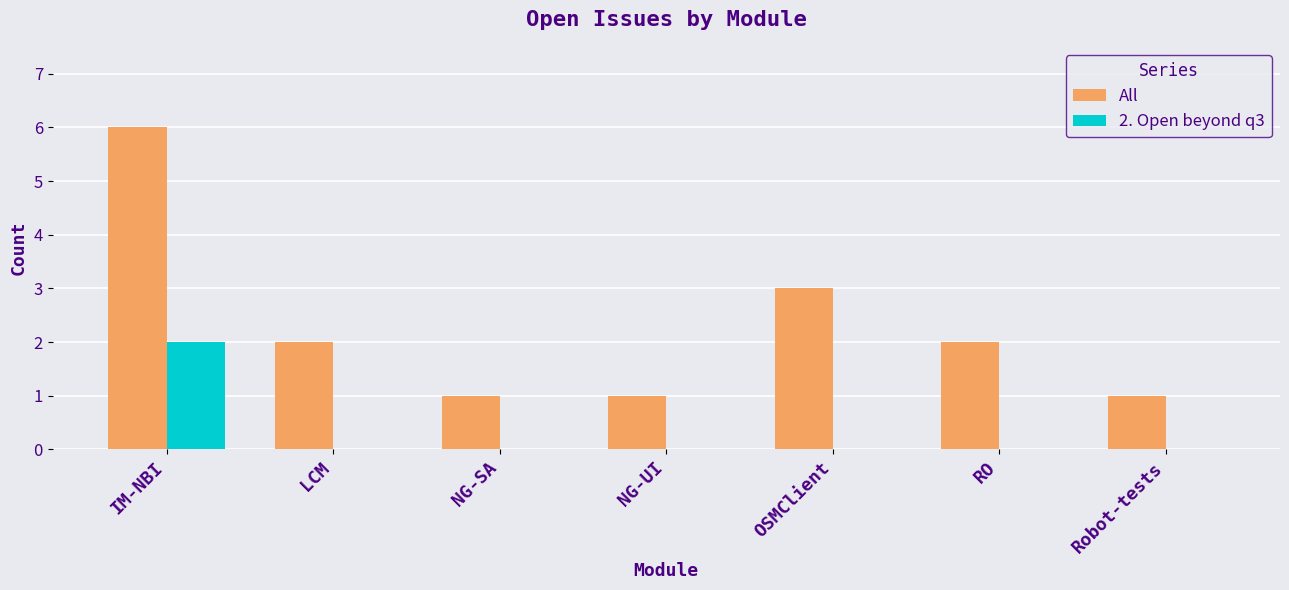

What value does the All series have at OSMClient?

3